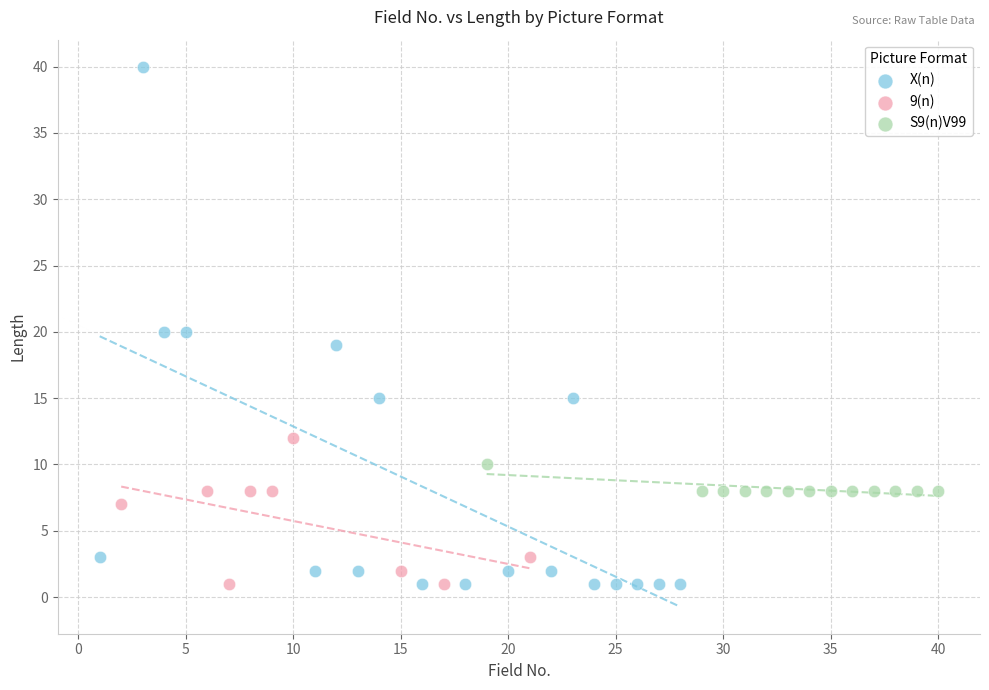

Which series contains the highest Y value?

X(n)